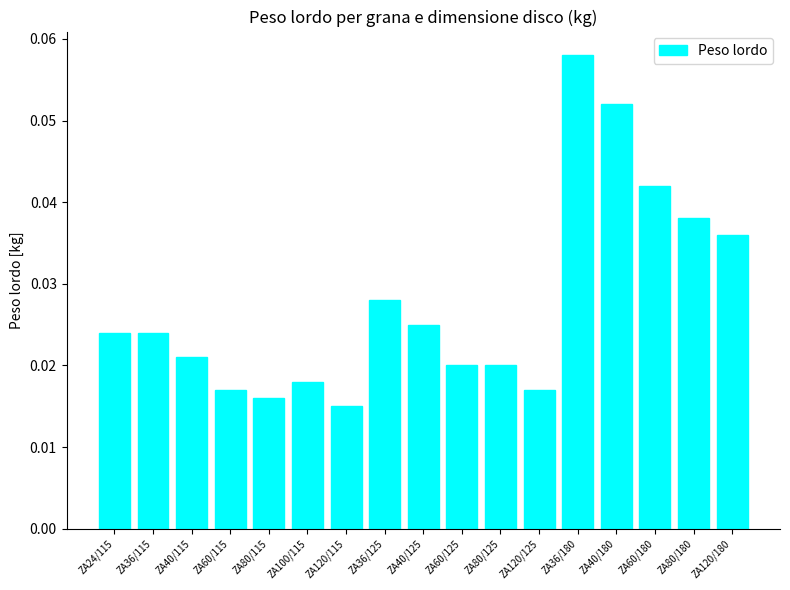

Between ZA40/125 and ZA120/125, which is larger?

ZA40/125